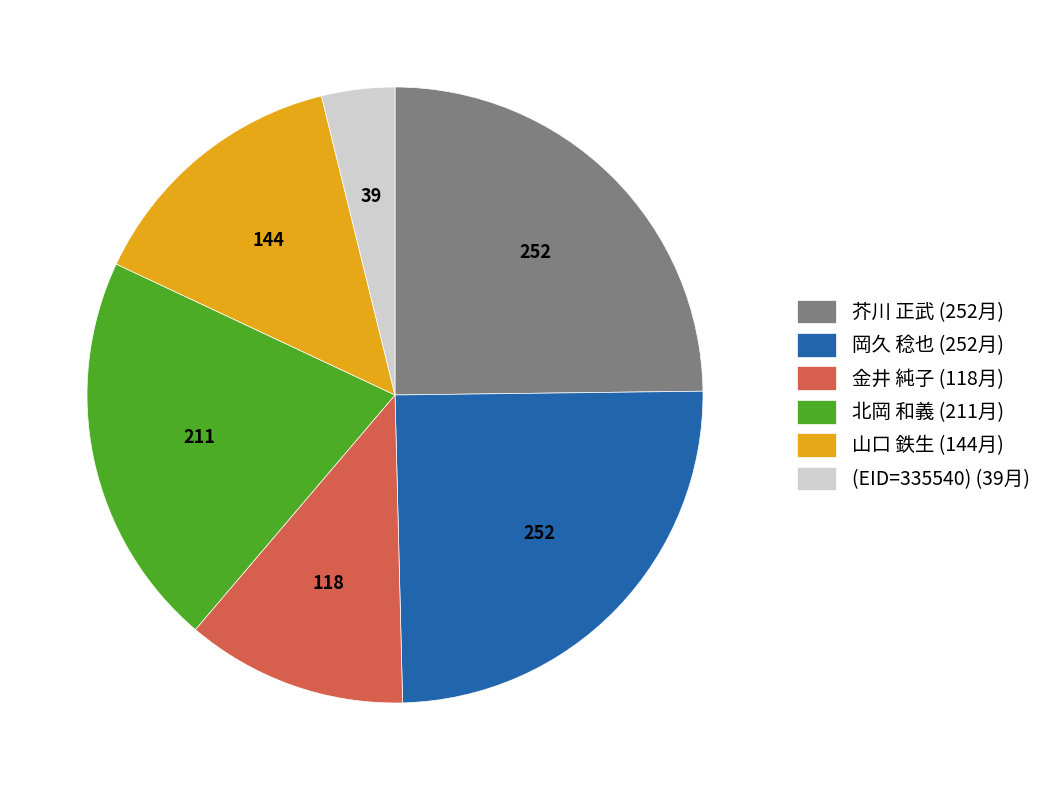

Does 芥川 正武 (252月) represent more than half of the total?

No